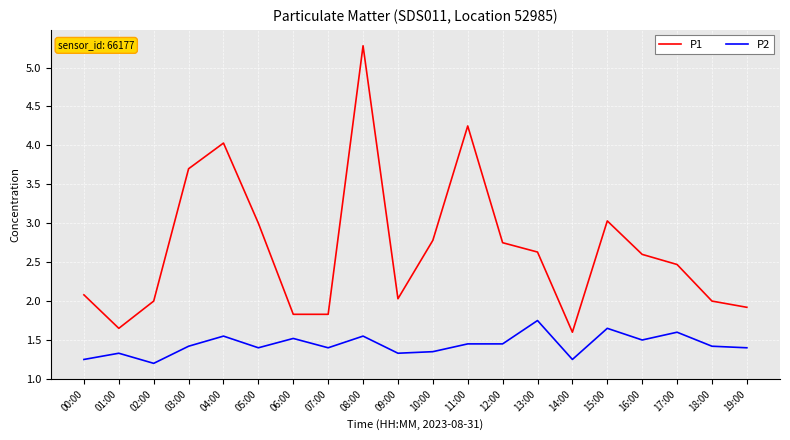

True or false: P2 has a value of 1.4 at 19:00.

True